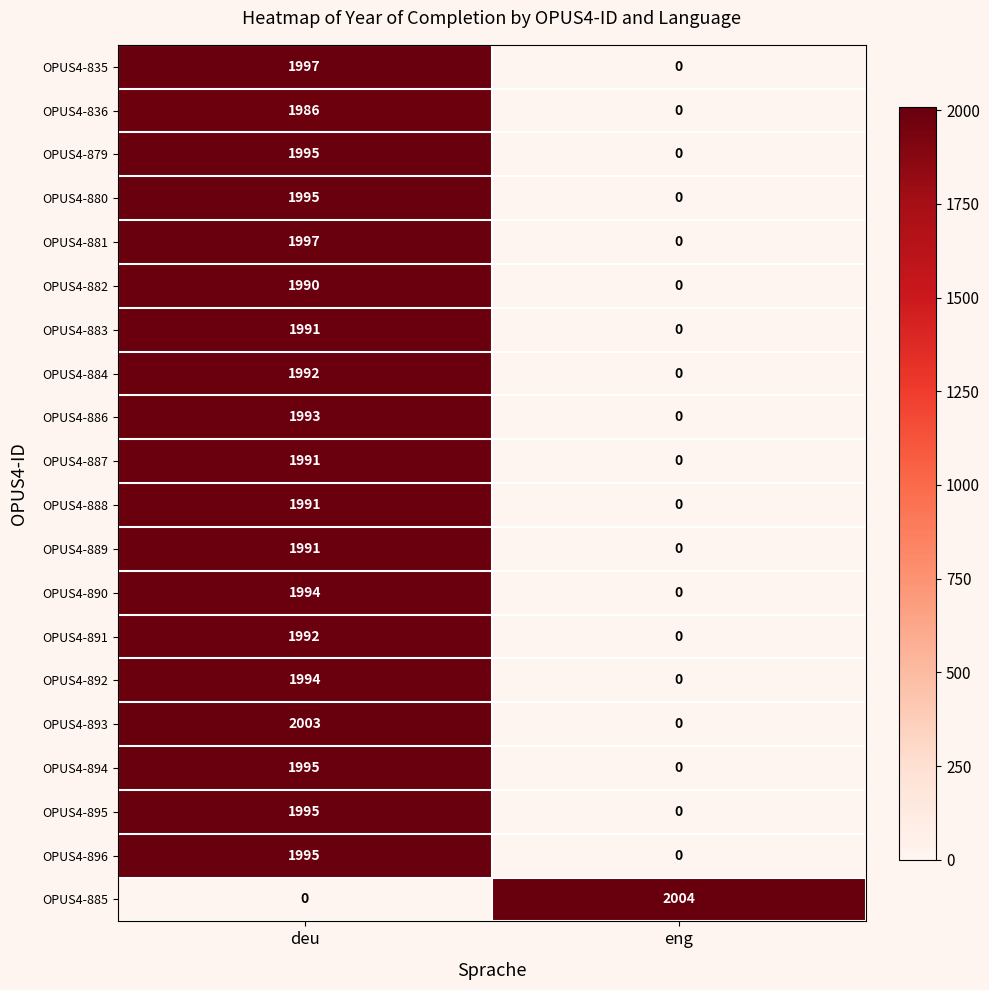

What is the difference between the OPUS4-895 values at deu and eng?

1995